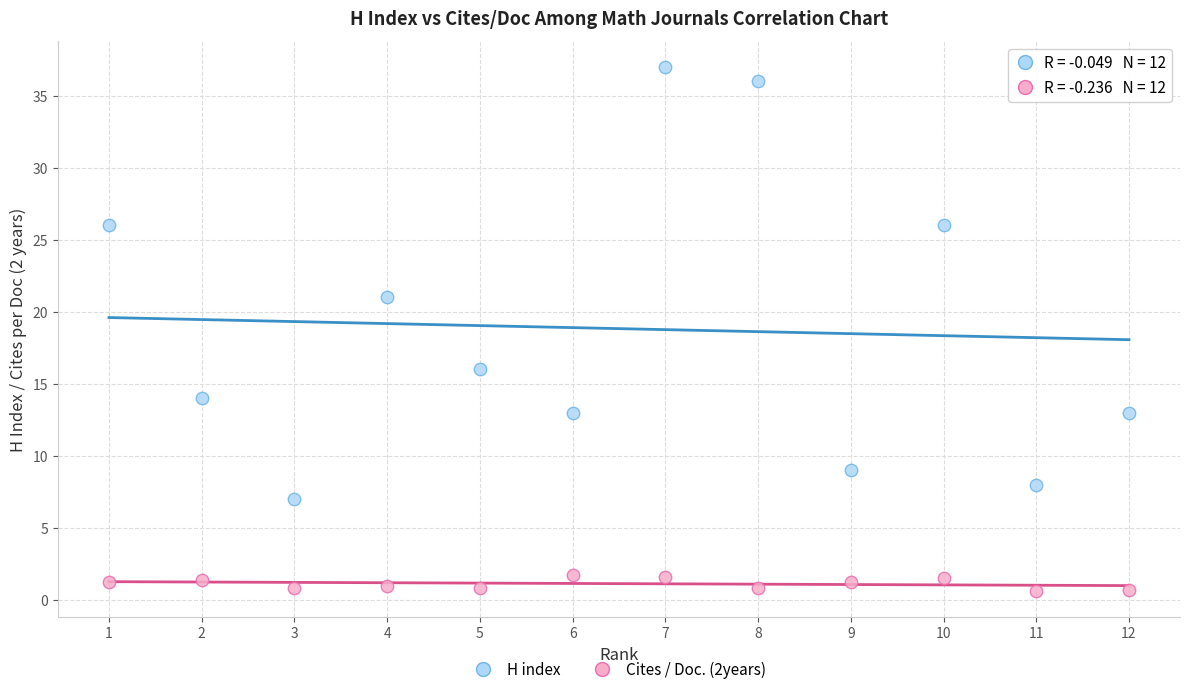

Which series contains the lowest Y value?

Cites / Doc. (2years)